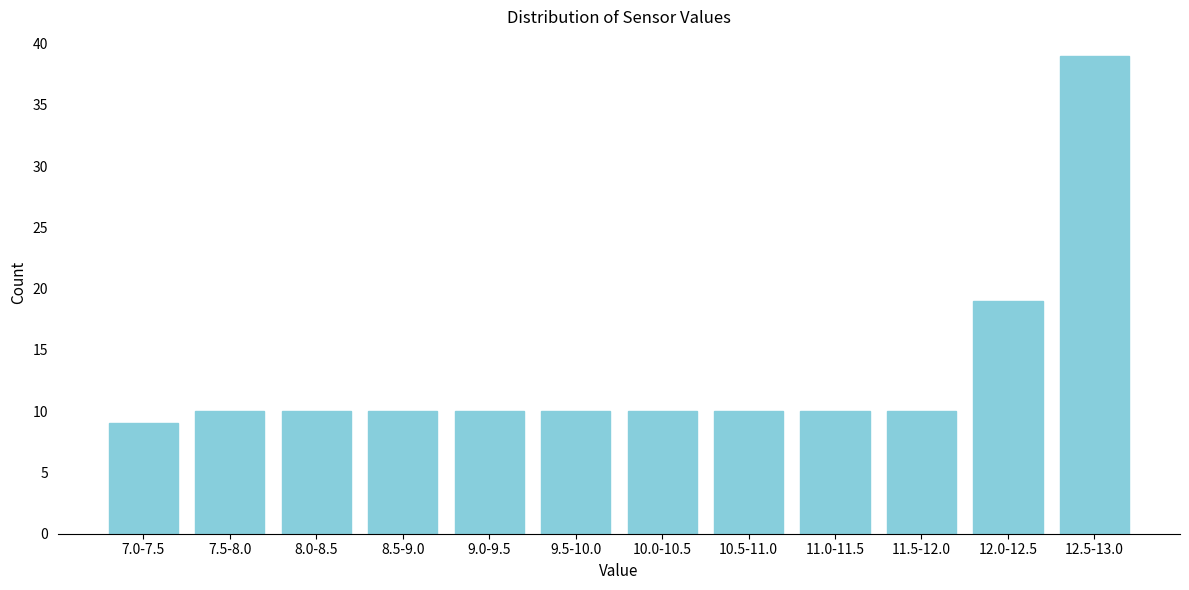

Reading right to left, what are all the values shown in this chart?

12.5-13.0=39	12.0-12.5=19	11.5-12.0=10	11.0-11.5=10	10.5-11.0=10	10.0-10.5=10	9.5-10.0=10	9.0-9.5=10	8.5-9.0=10	8.0-8.5=10	7.5-8.0=10	7.0-7.5=9